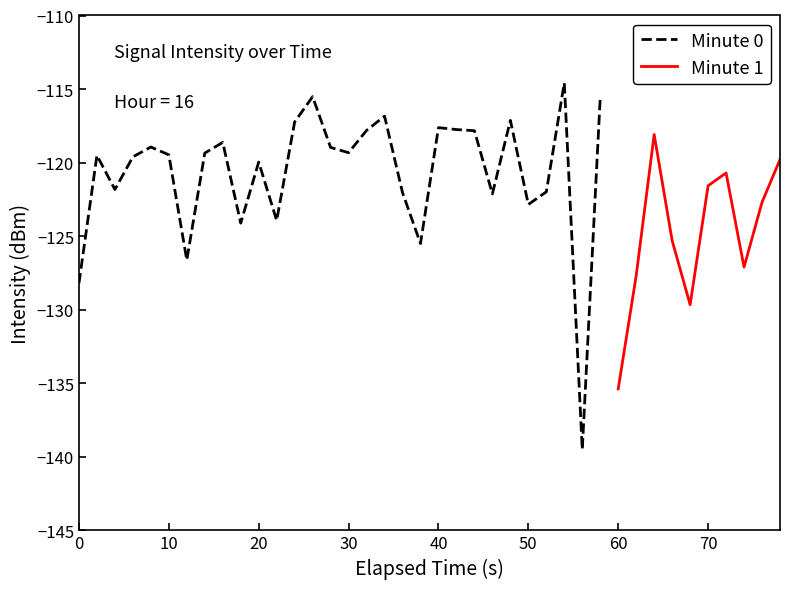

How many points are lower than both their immediate neighbors (excluding endpoints)?

12